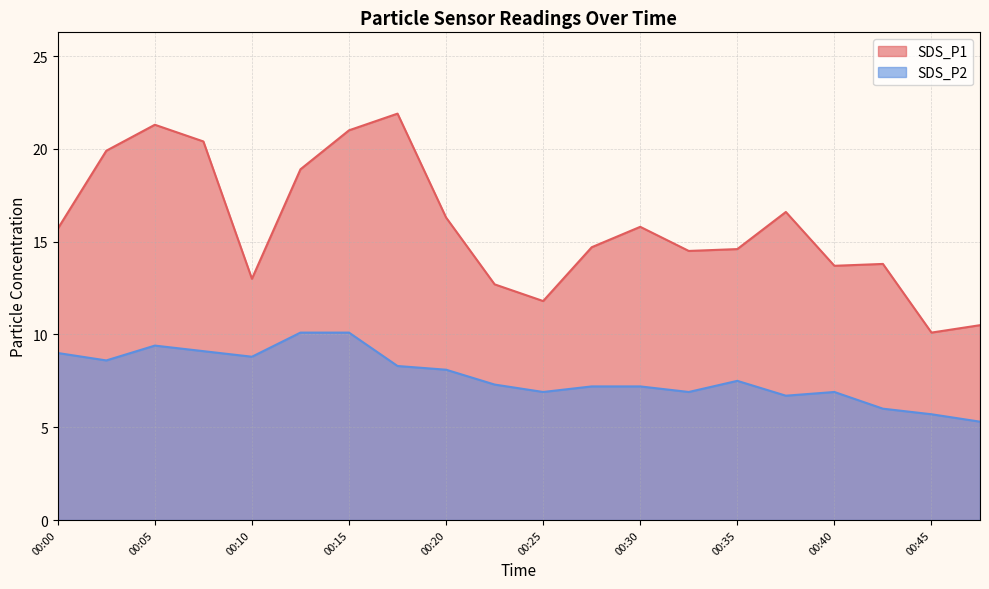

What is the difference between the SDS_P2 values at 00:00 and 00:42?

3.0